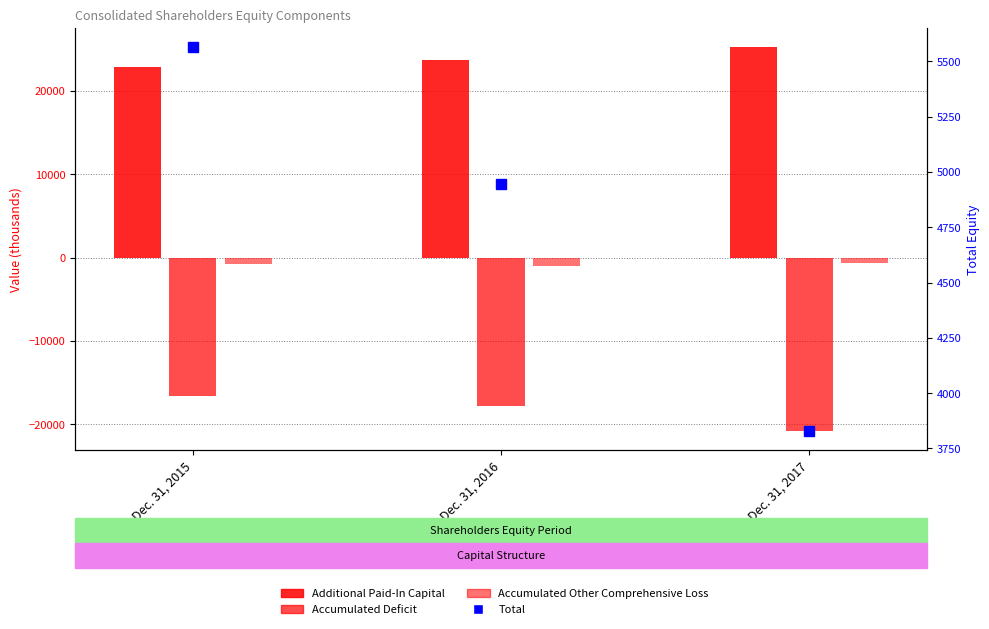

Reading right to left, list all the values displayed in this chart.

Additional Paid-In Capital: Dec. 31, 2017=25253	Dec. 31, 2016=23700	Dec. 31, 2015=22846
Accumulated Deficit: Dec. 31, 2017=-20788	Dec. 31, 2016=-17737	Dec. 31, 2015=-16557
Accumulated Other Comprehensive Loss: Dec. 31, 2017=-637	Dec. 31, 2016=-1019	Dec. 31, 2015=-726
Total: Dec. 31, 2017=3829	Dec. 31, 2016=4945	Dec. 31, 2015=5564